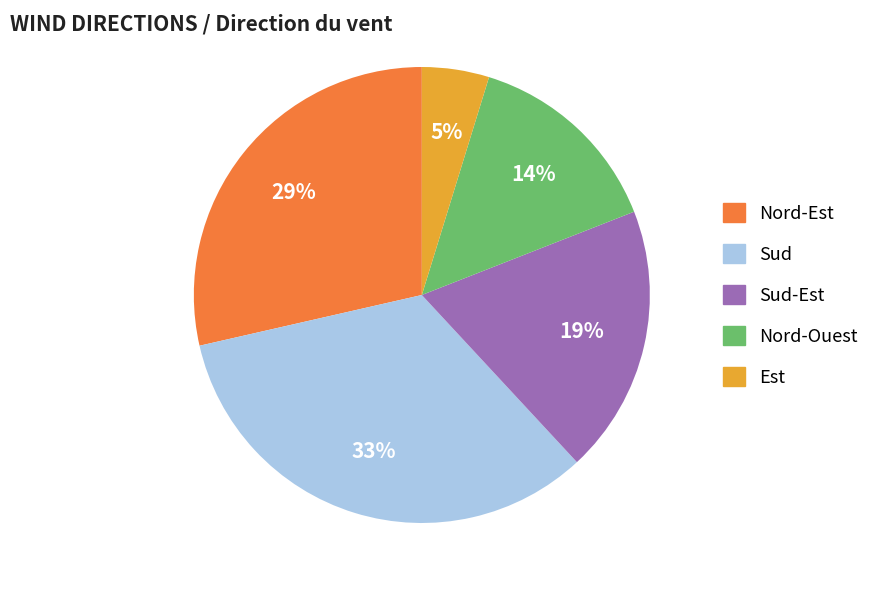

Does any single category account for the majority?

No